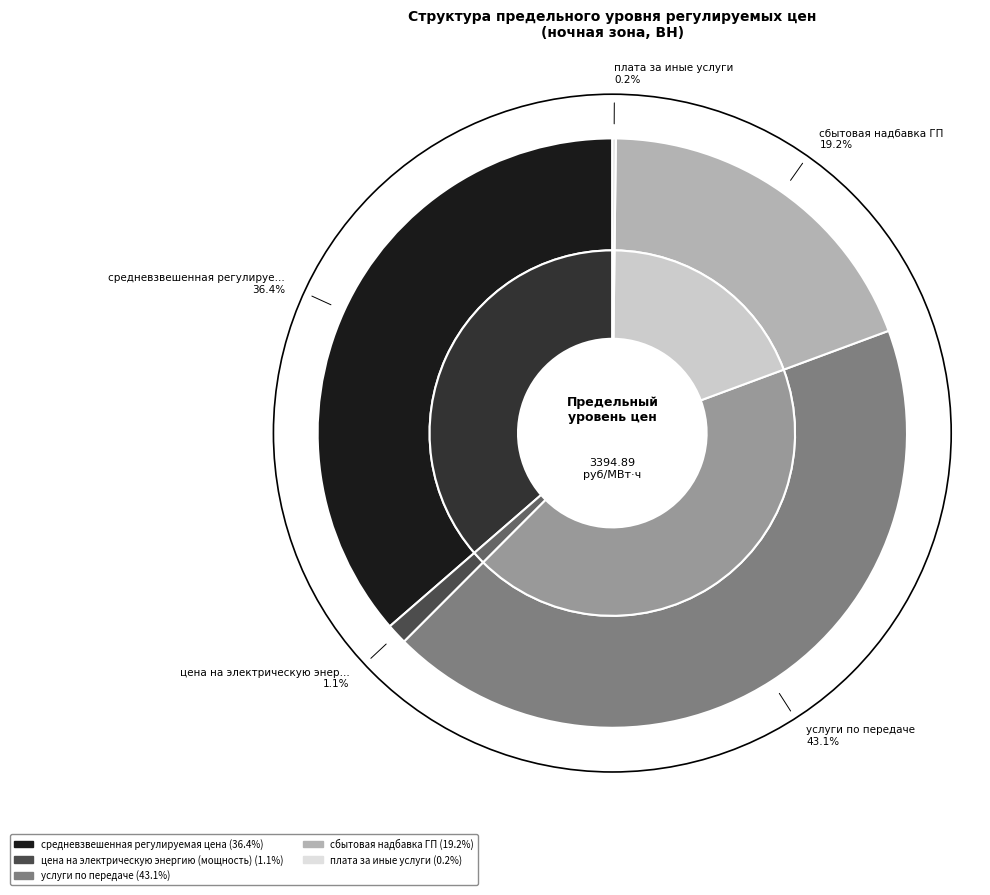

Combined, what portion of the pie is средневзвешенная регулируемая цена and услуги по передаче?

79.5%